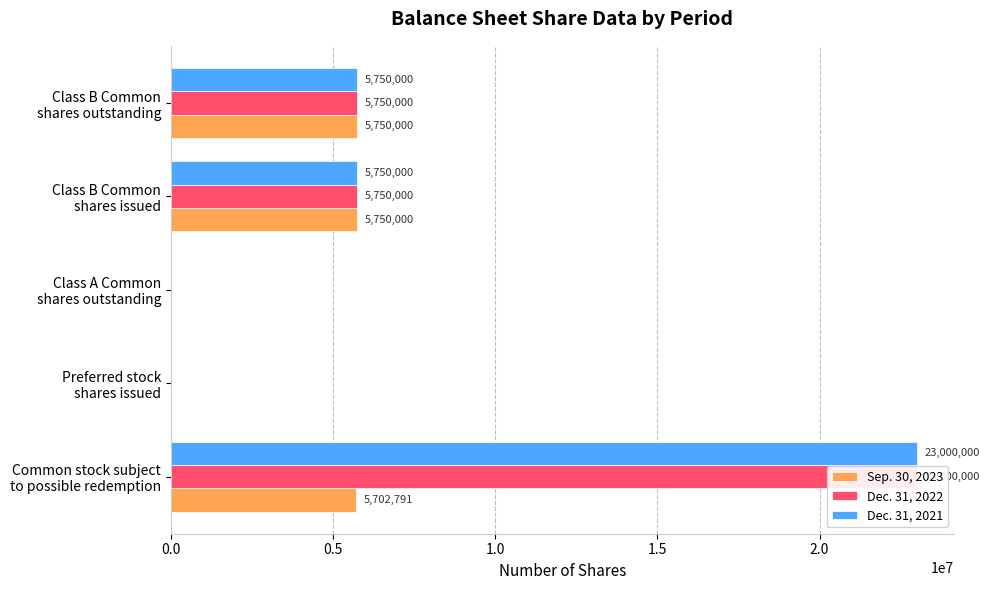

Which series has the widest spread of values?

Dec. 31, 2022